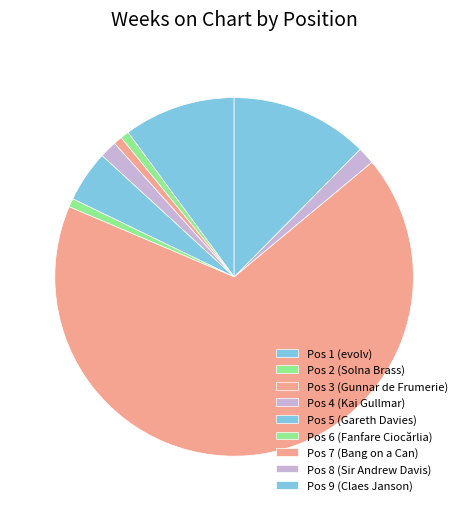

What is the largest slice in the pie chart?

Pos 7 (Bang on a Can)